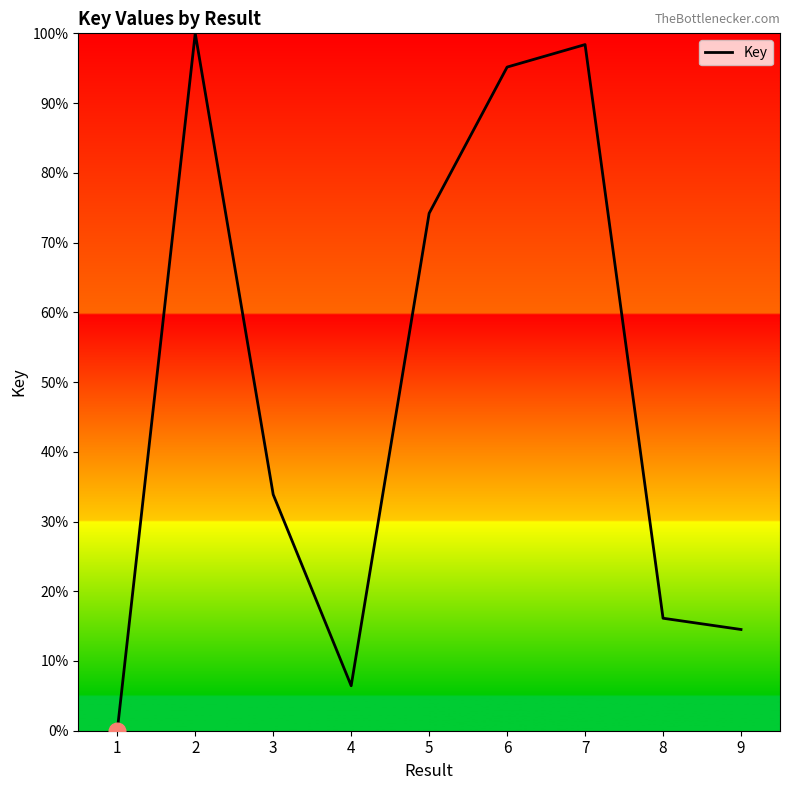

What is the difference between the maximum and minimum values?

100.0